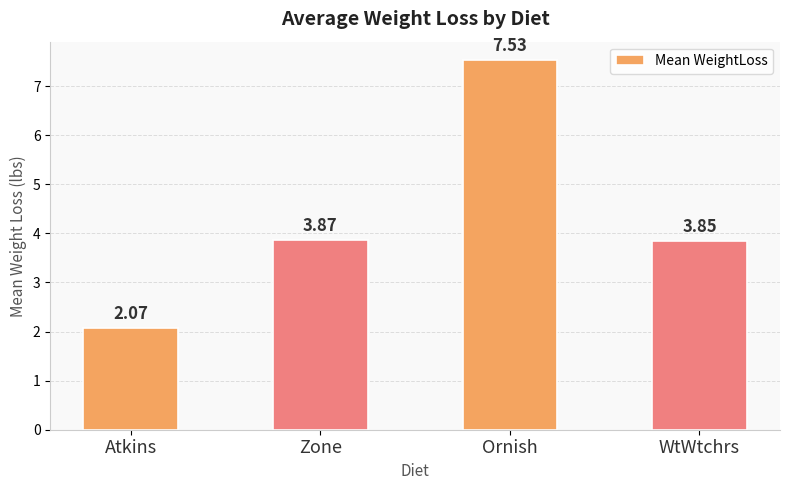

At which category does the chart reach its peak across all series?

Ornish